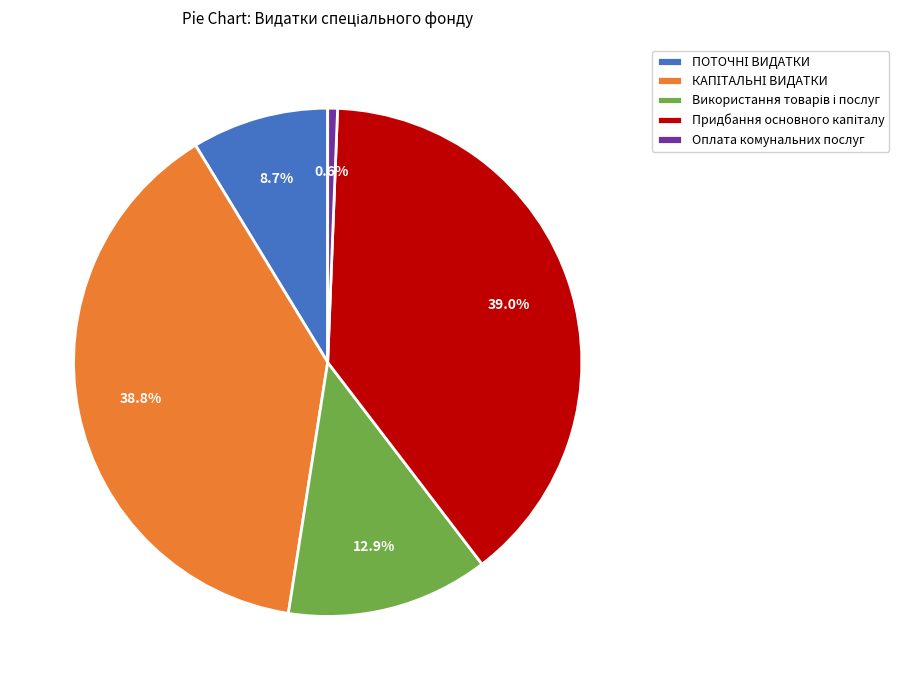

Which category has the smallest portion of the pie?

Оплата комунальних послуг